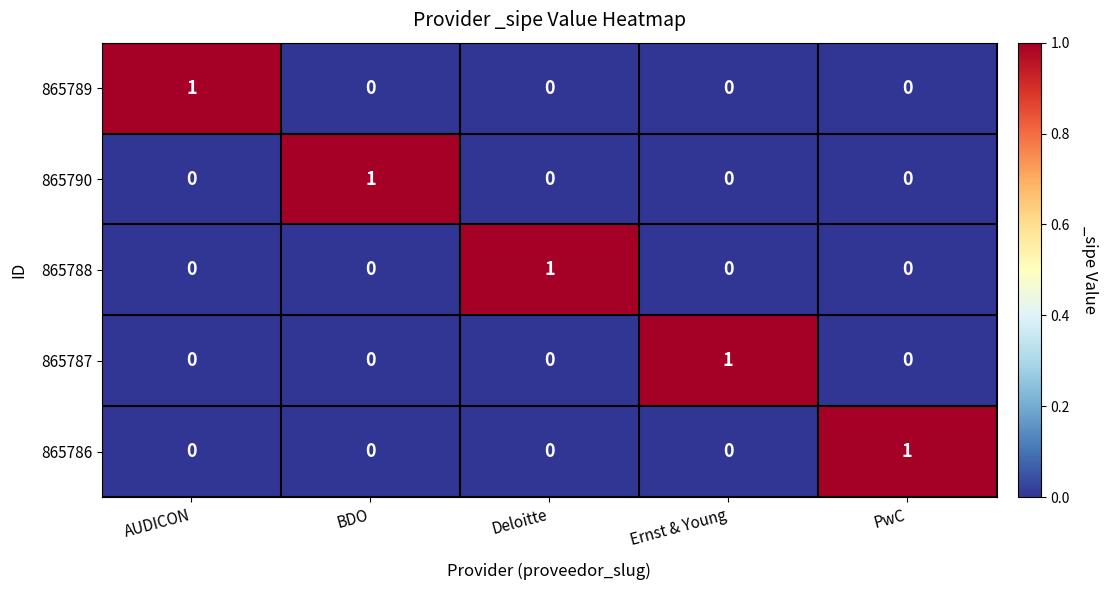

At which label does 865788 reach its peak?

Deloitte